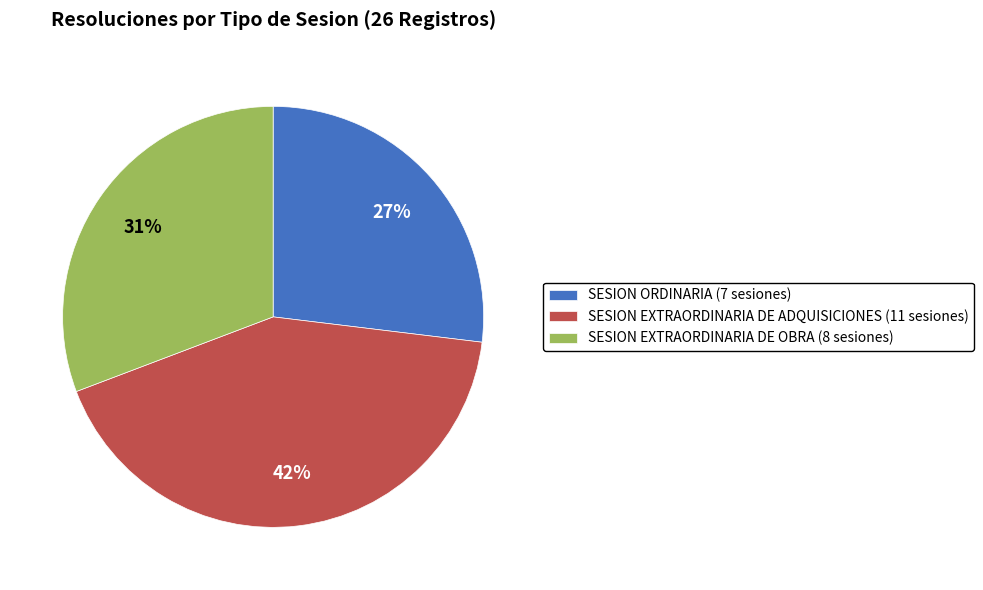

Is the sum of SESION EXTRAORDINARIA DE ADQUISICIONES (11 sesiones) and SESION EXTRAORDINARIA DE OBRA (8 sesiones) greater than half?

Yes